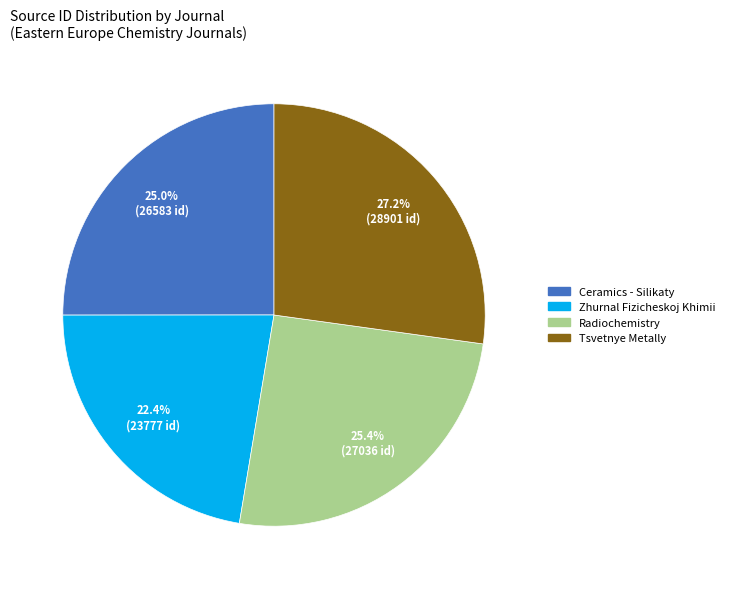

The Tsvetnye Metally slice represents 21% of the pie. True or false?

False